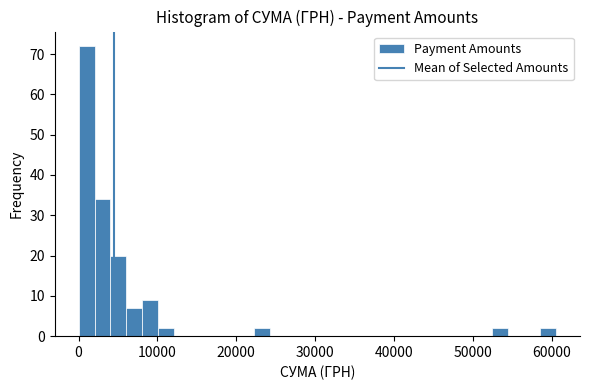

Around what value on the x-axis is the tallest bar? Give the approximate position of its centre, as read against the axis.

1000